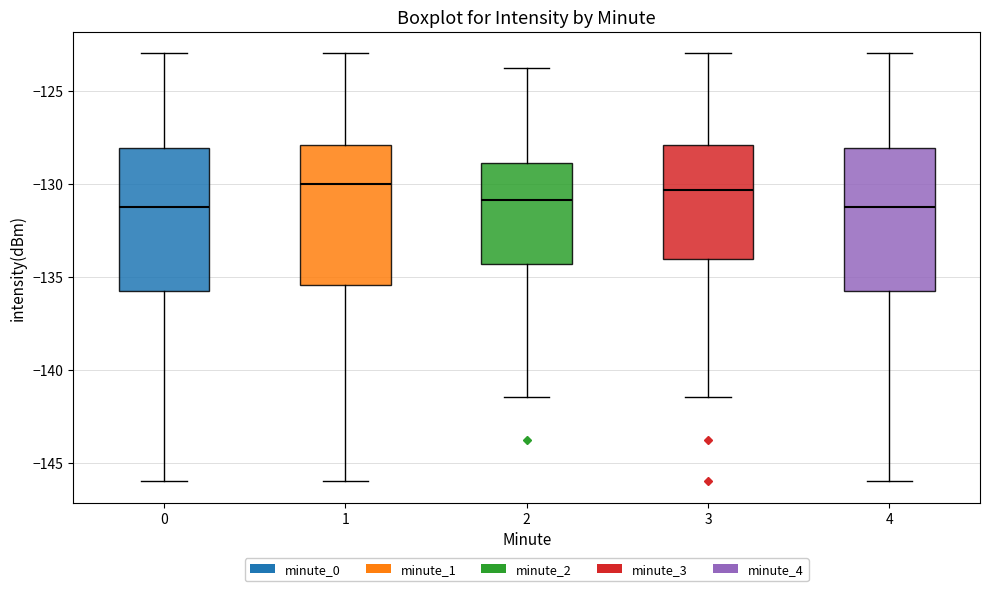

Where does the median line of the box at x = 0 sit on the y-axis? The values are not printed on the chart, so give them approximately, as read against the axis.

-131.0